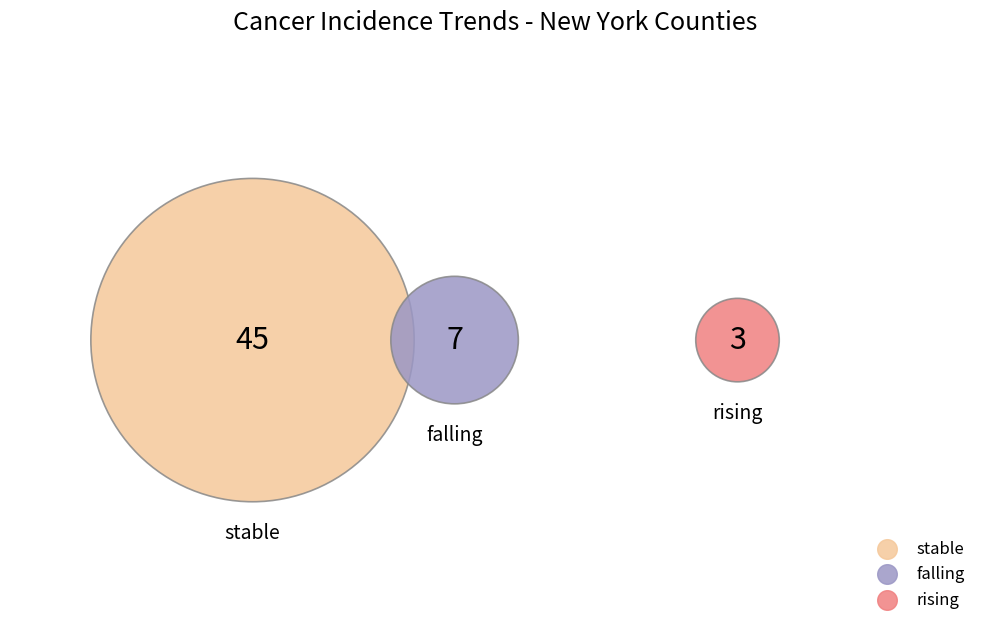

Is stable the majority of the pie?

Yes